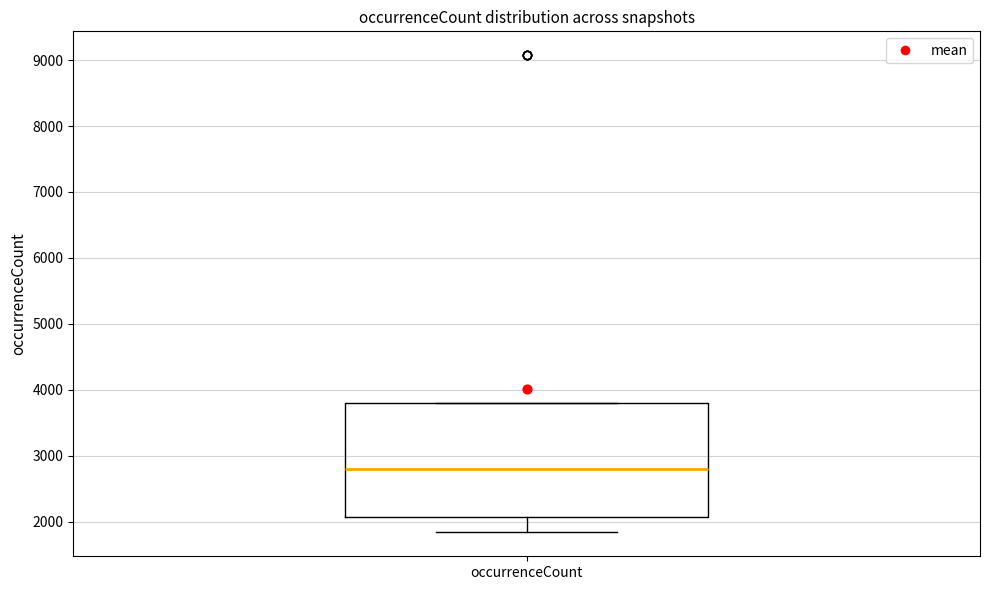

Read this box plot against the y-axis: the position of the median line, the range covered by the box, and the ends of both whiskers. The values are not printed on the chart, so give them approximately, as read against the axis.

median 2800, box 2100 to 3800, whiskers 1800 to 3800